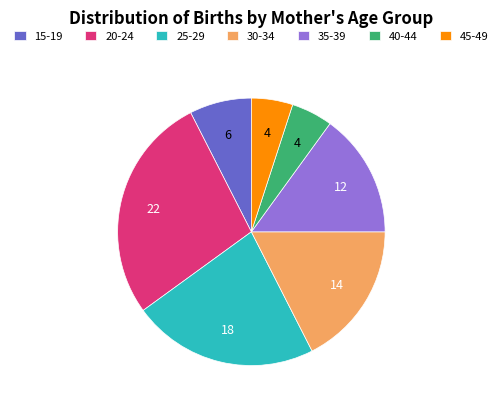

Approximately how many times larger is the value at 40-44 compared to 30-34?

0.3